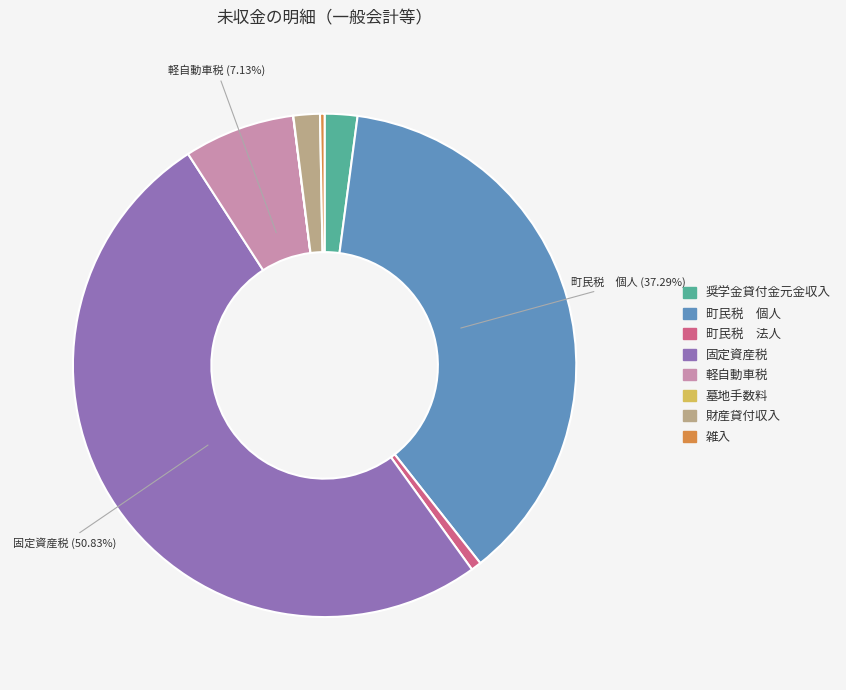

To the nearest percent, what is the difference between the largest and smallest slice percentages?

51%